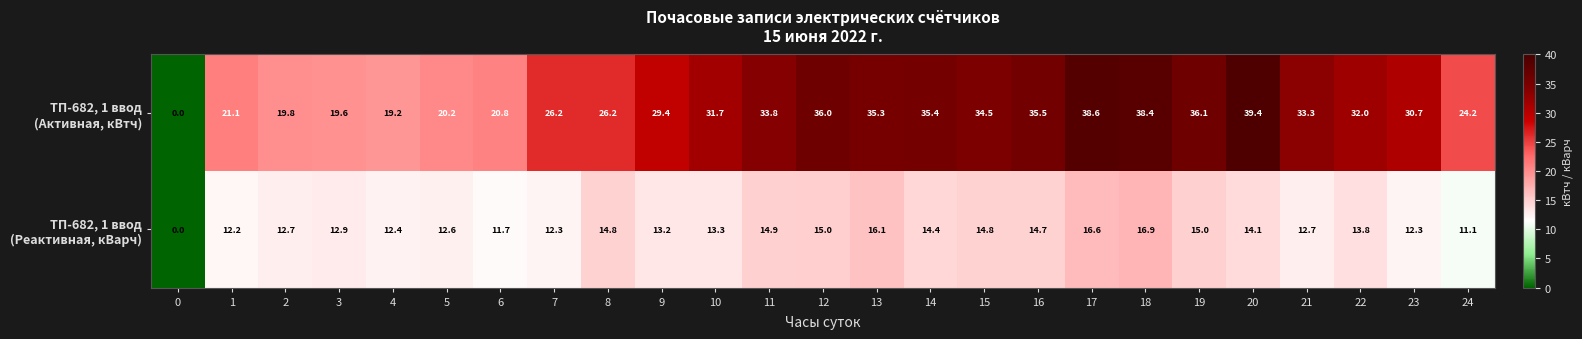

What is the spread (max minus min) of values at 12?

21.0